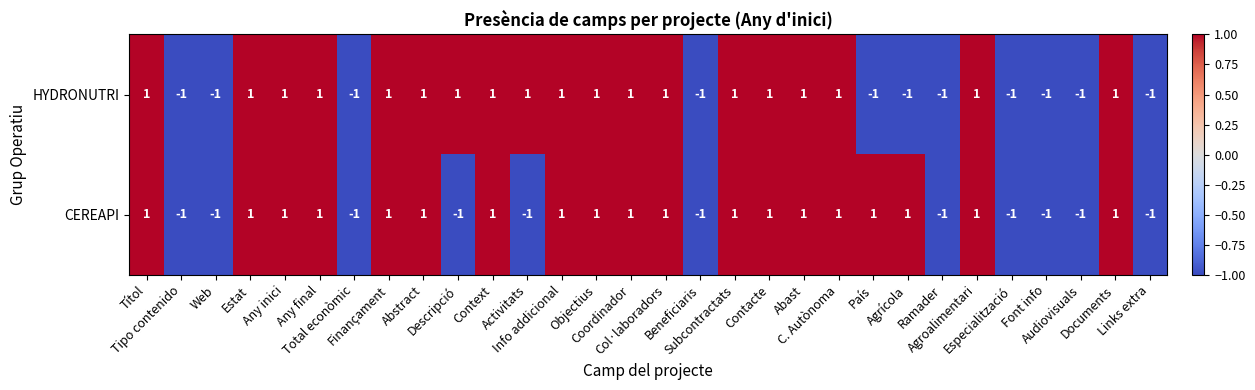

What is the sum of all CEREAPI values?

8